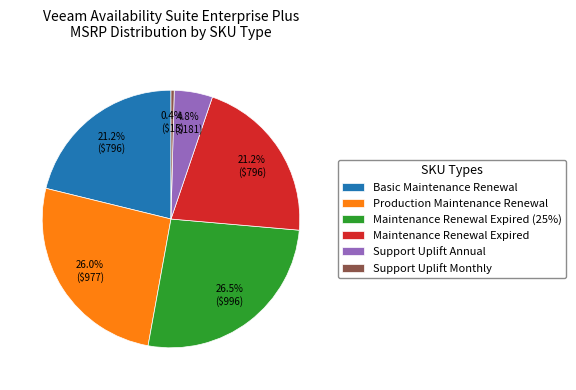

Does any single category account for the majority?

No